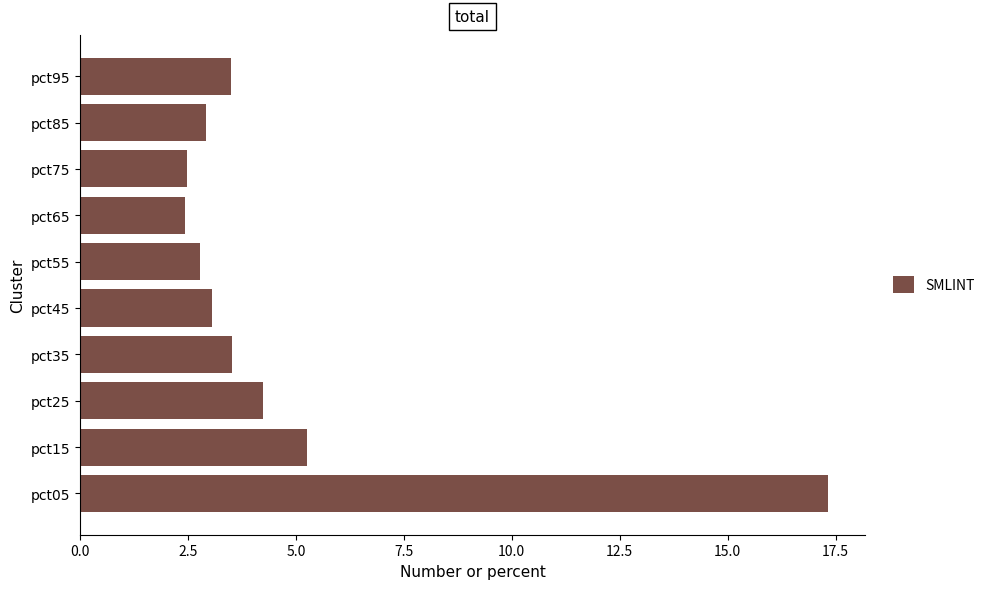

Which has a higher value, pct55 or pct25?

pct25